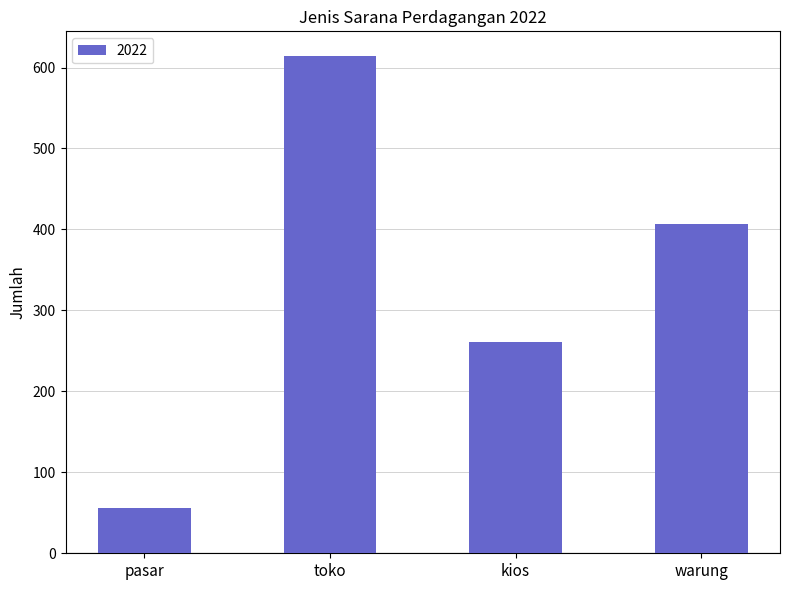

List the labels in order of value, largest first.

toko, warung, kios, pasar